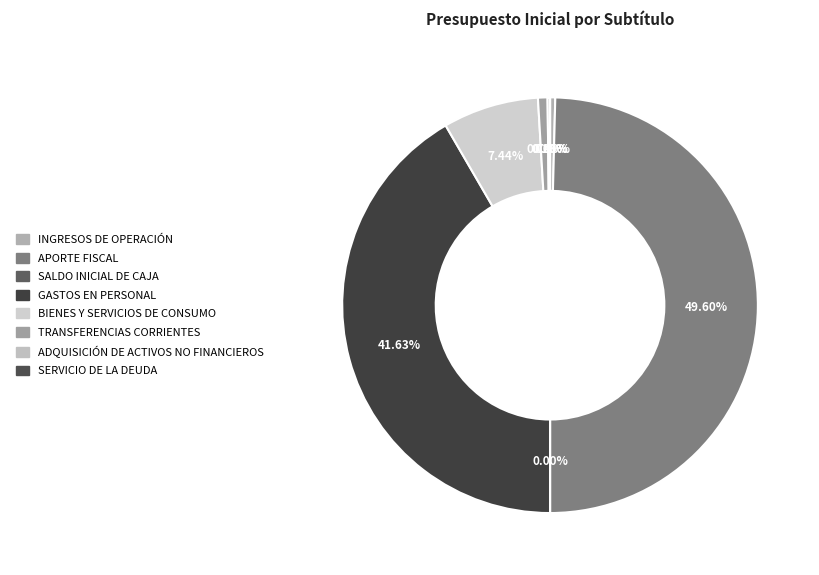

Do GASTOS EN PERSONAL and INGRESOS DE OPERACIÓN together represent more than half of the pie?

No